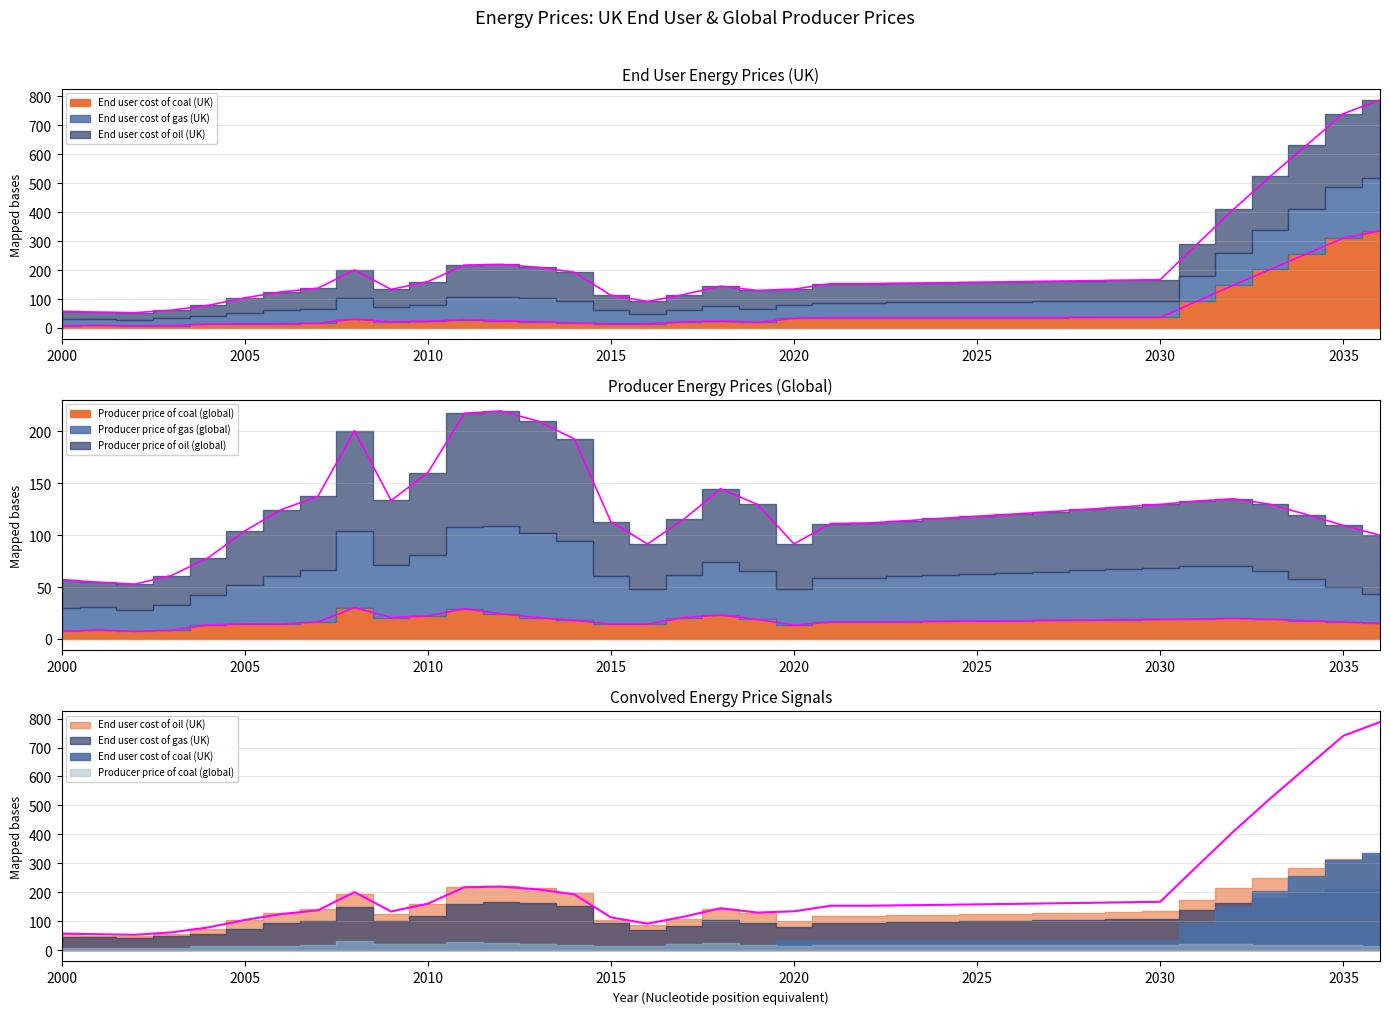

Between 2028 and 2004, which is larger?

2028